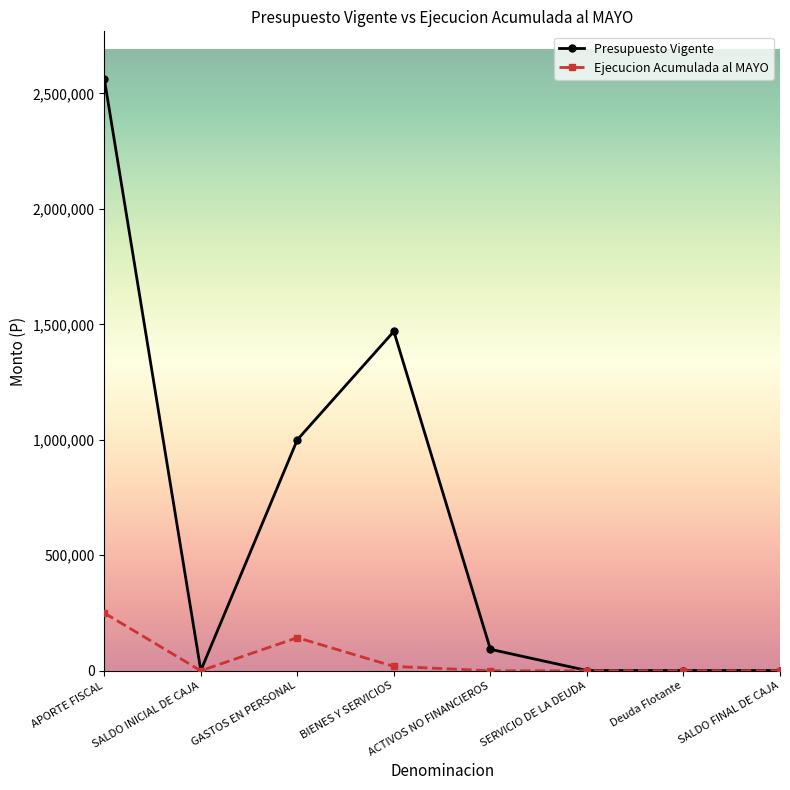

At which category does Presupuesto Vigente reach its first local valley?

SALDO INICIAL DE CAJA